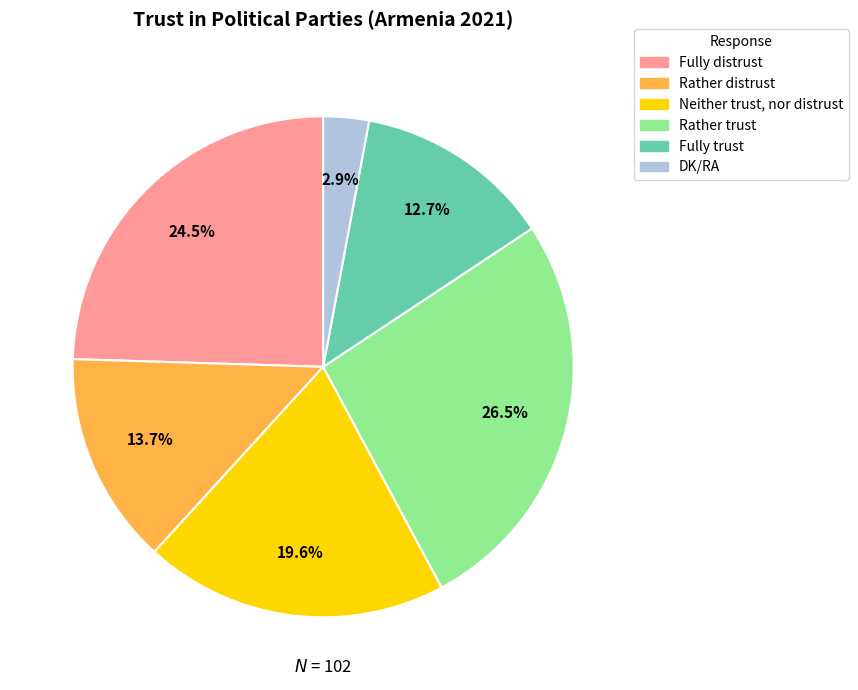

What percentage do DK/RA and Neither trust, nor distrust together represent?

22.5%